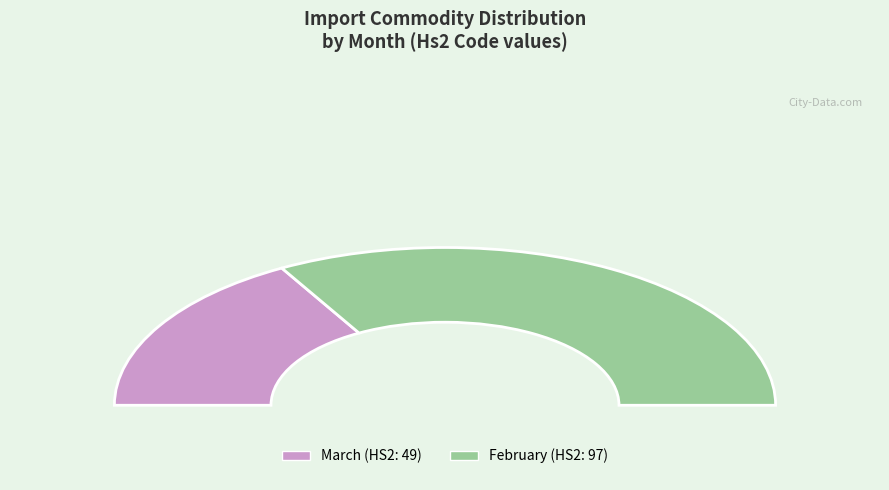

To the nearest percent, what is the difference between the March and February slice percentages?

33%